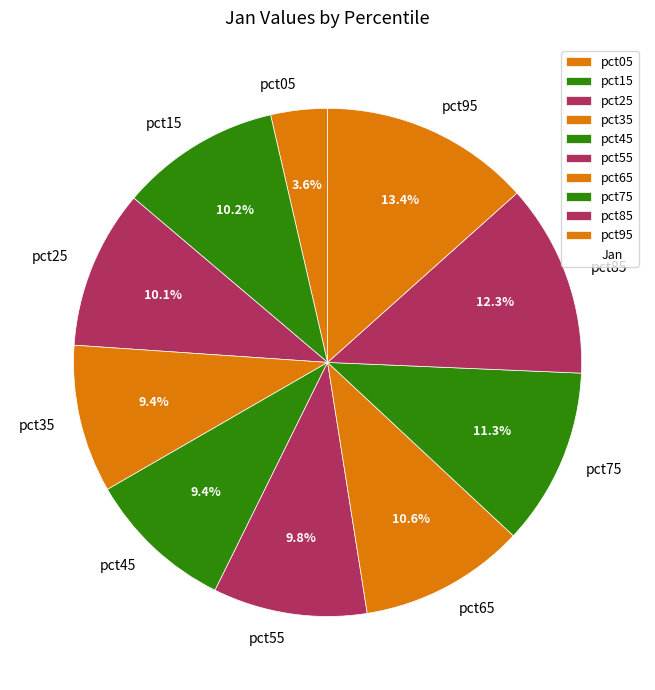

What percentage is the pct55 slice, to the nearest percent?

10%